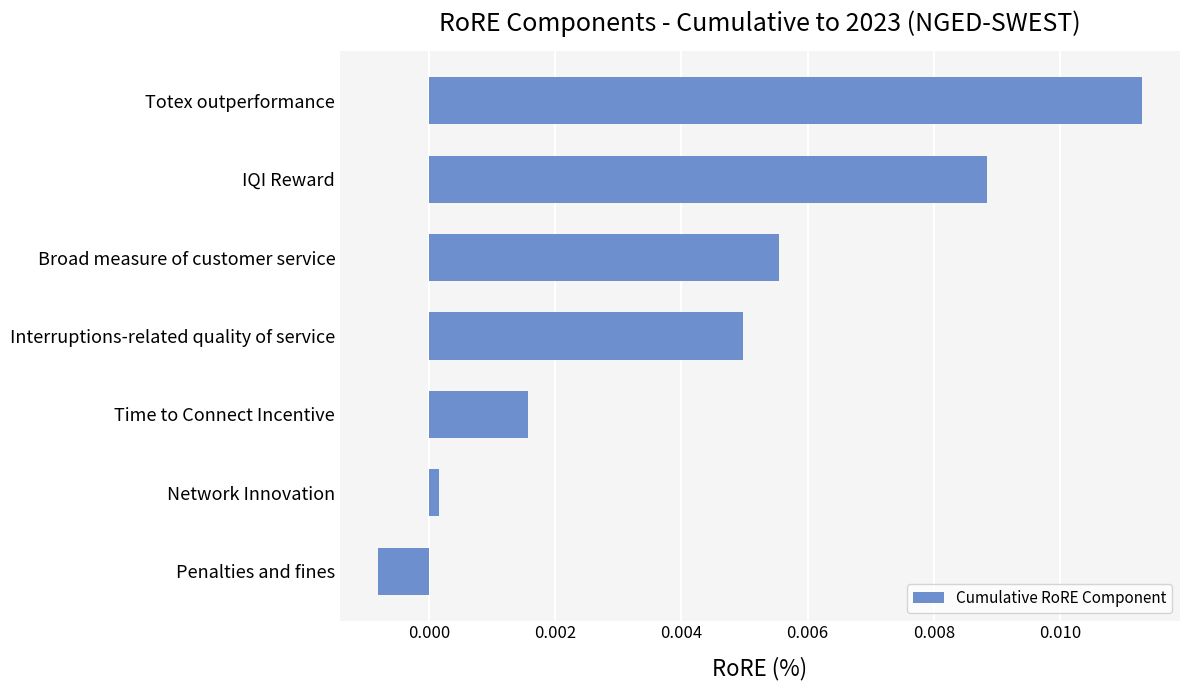

Between Interruptions-related quality of service and Network Innovation, which is larger?

Interruptions-related quality of service